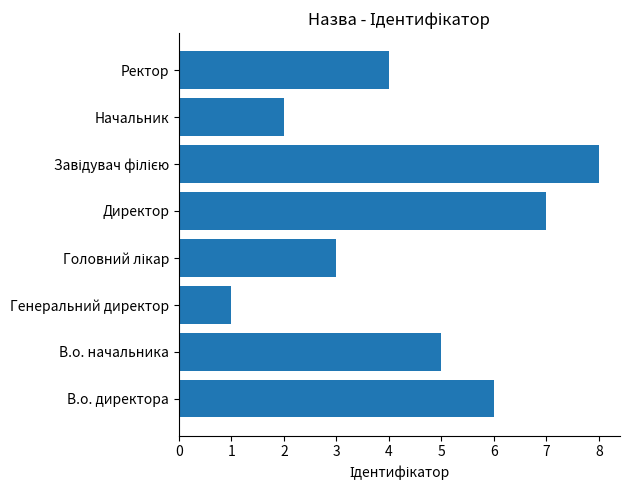

At which category does the chart reach its minimum across all series?

Генеральний директор